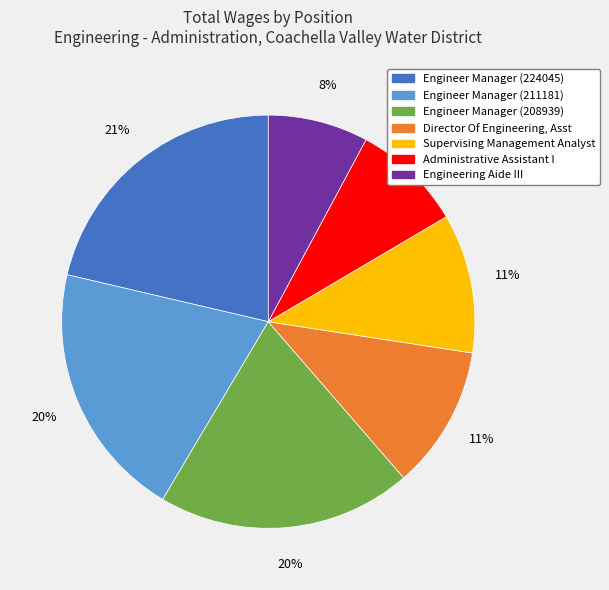

To the nearest percent, what portion does Supervising Management Analyst represent?

11%